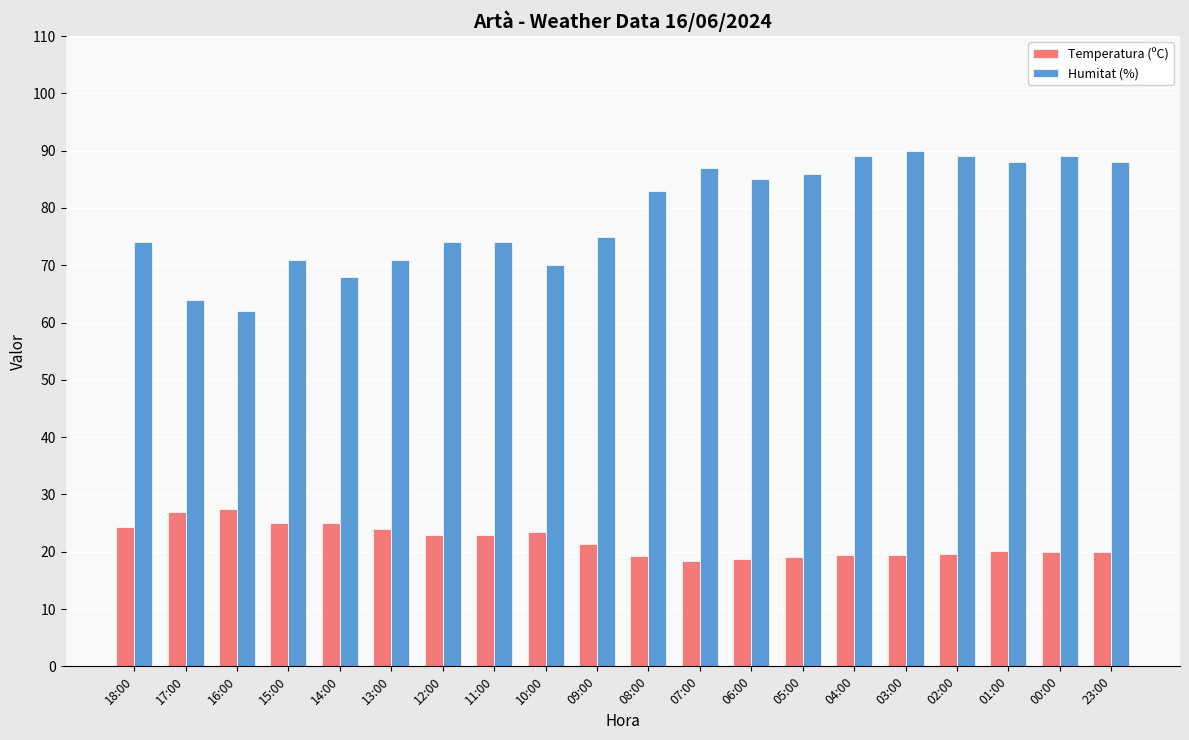

What is the highest value of the Humitat (%) series?

90.0